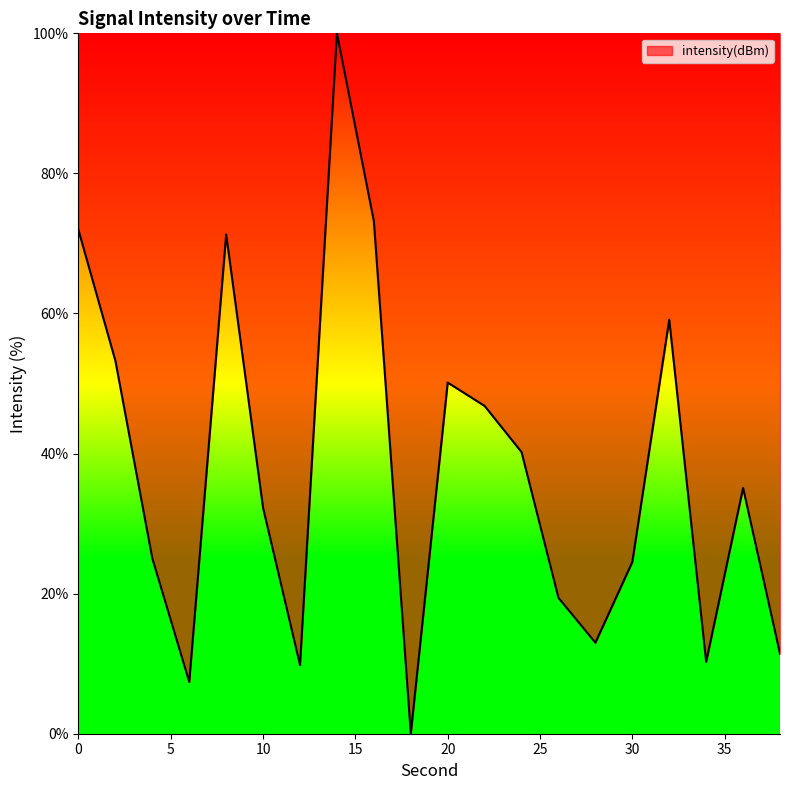

How many lines are shown in the chart?

1